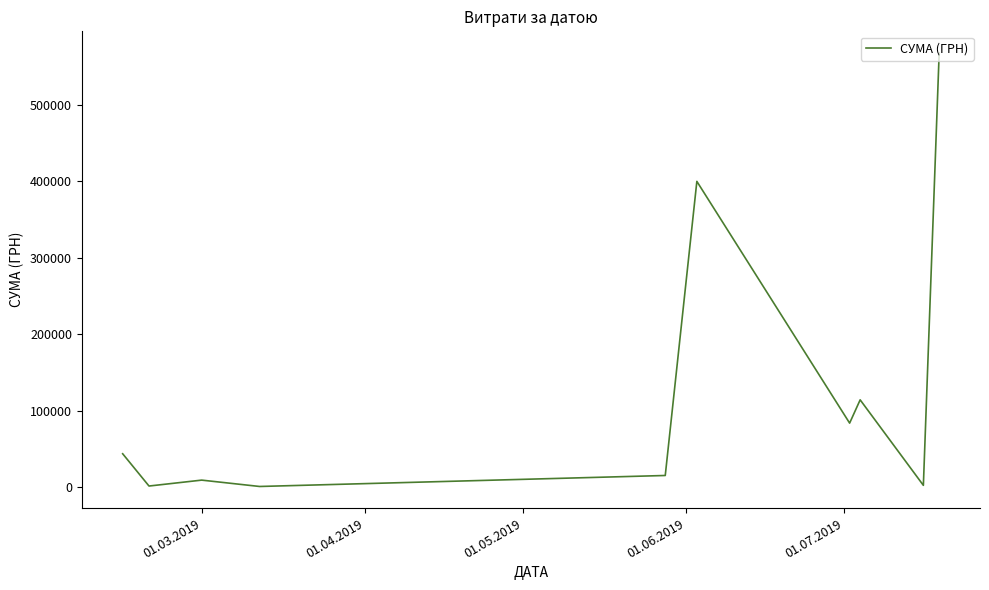

What is the maximum value shown in the chart?

567590.1